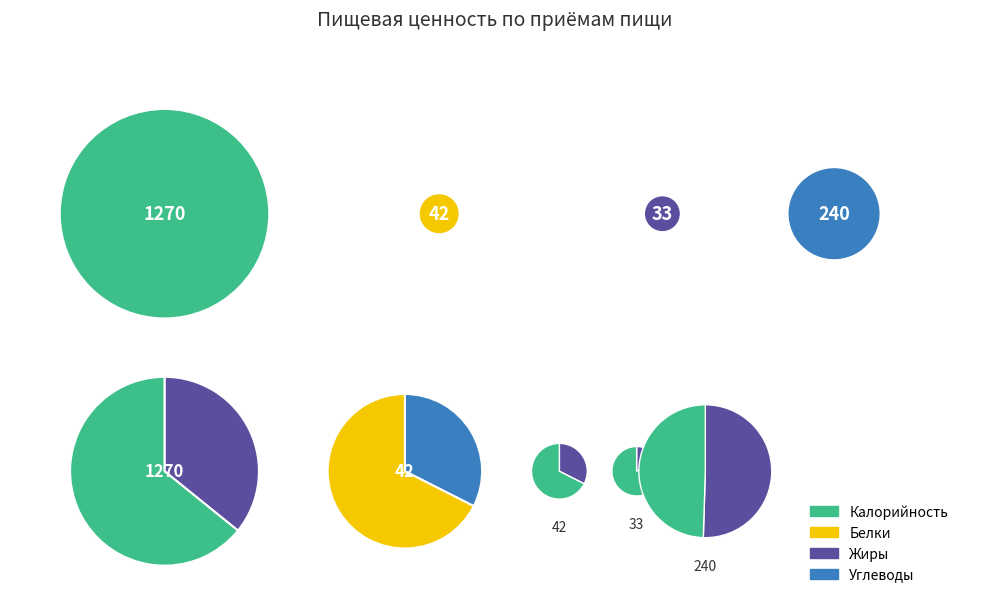

To the nearest percent, what is the difference between the largest and smallest slice percentages?

1%